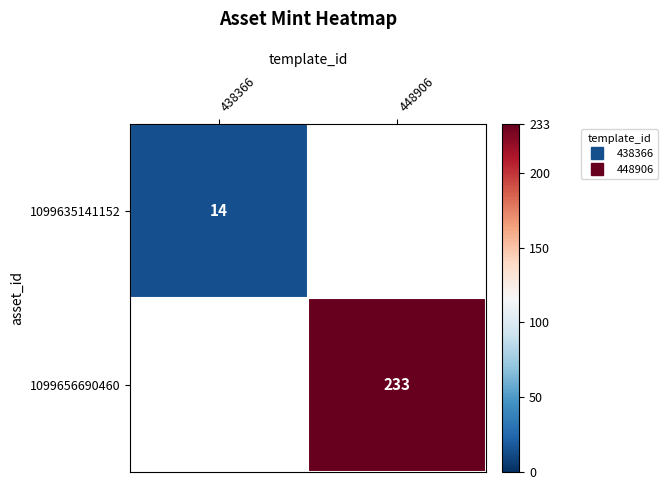

At which category does the chart reach its peak across all series?

448906